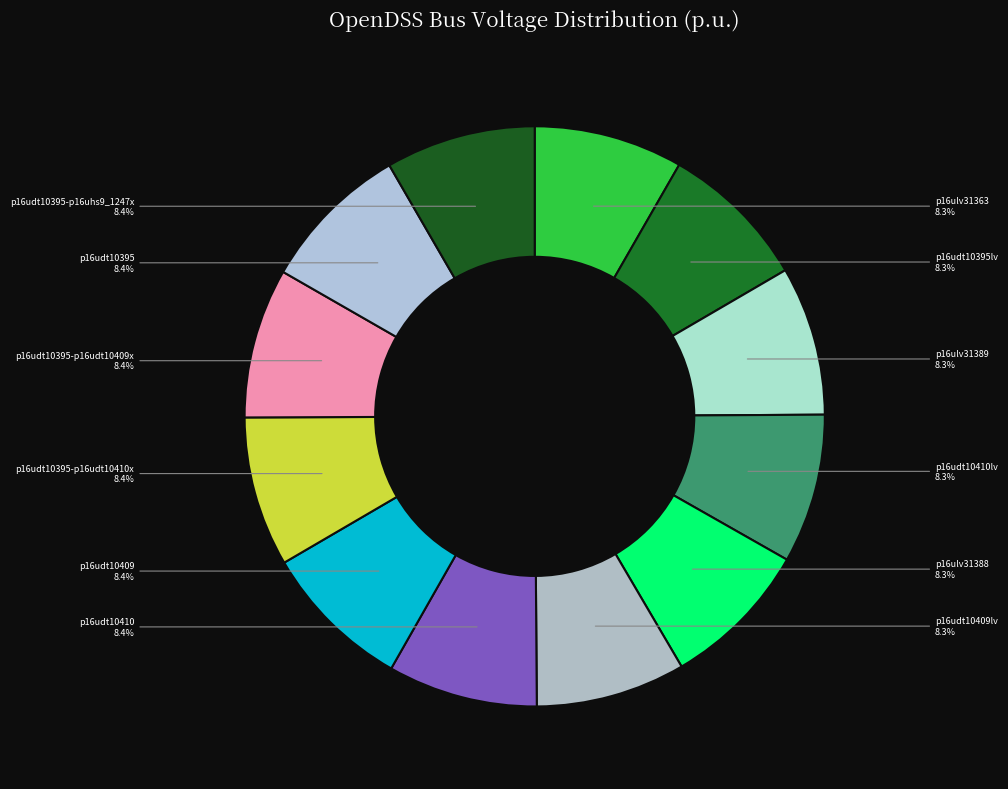

Count the number of slices in the pie.

12